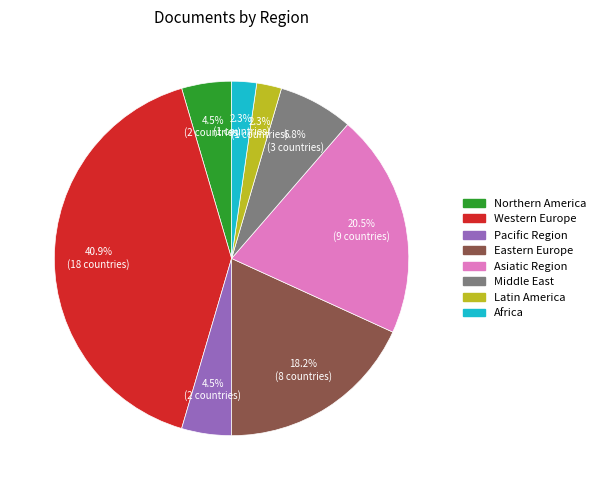

How many segments does this pie chart have?

8